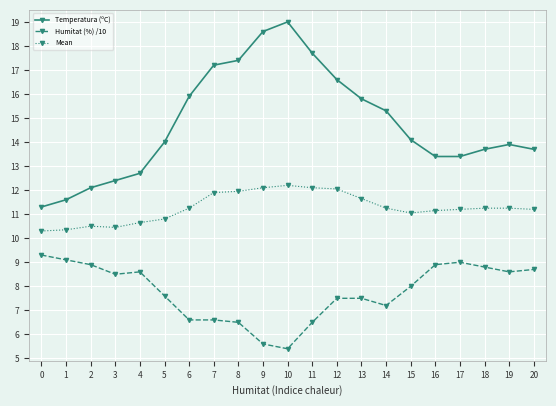

What is the minimum value shown in the chart?

5.4